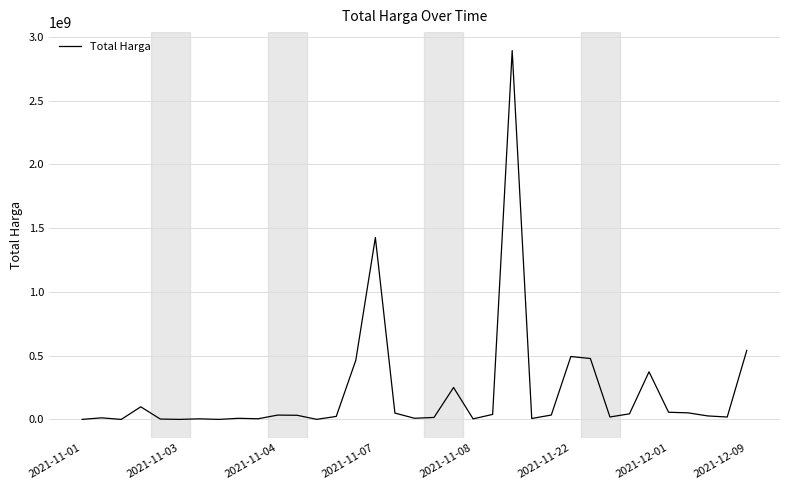

What is the difference between the maximum and minimum values?

2892044000